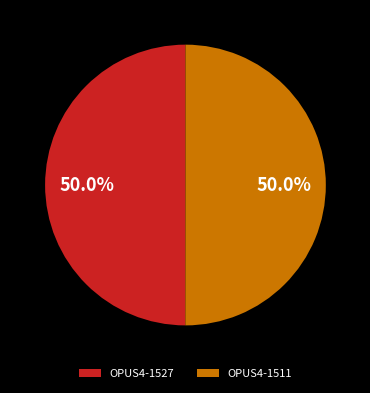

What is the ratio of the value at OPUS4-1527 to the value at OPUS4-1511?

1.0